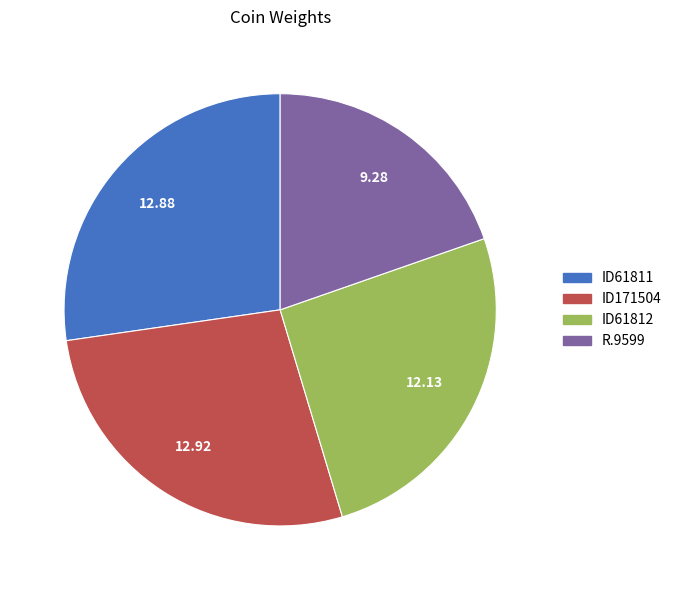

What is the ratio of the value at ID61811 to the value at ID61812?

1.1